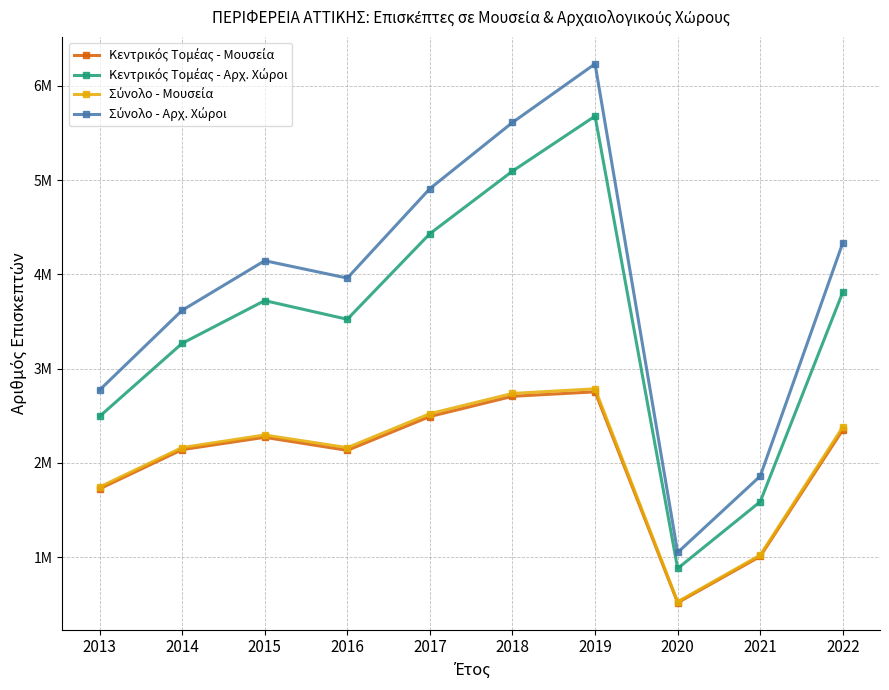

At which label does Κεντρικός Τομέας - Μουσεία reach its peak?

2019